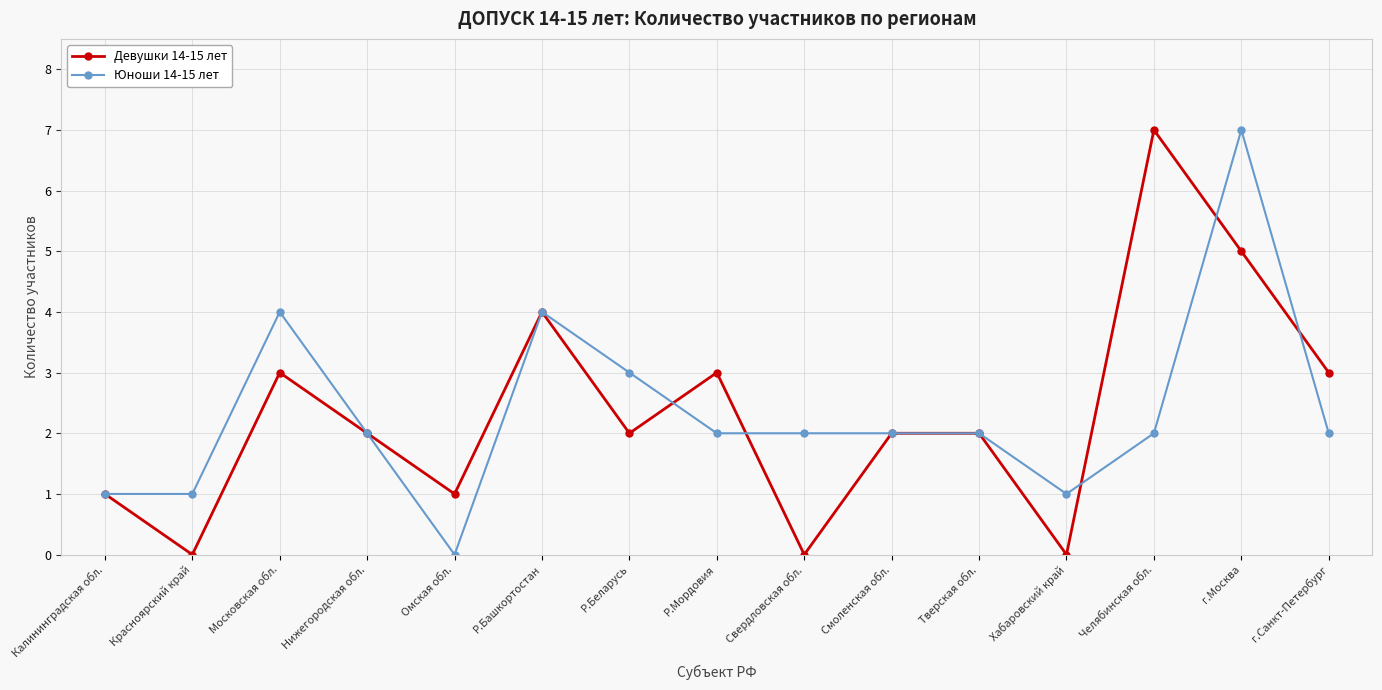

How many distinct data groups are displayed?

2